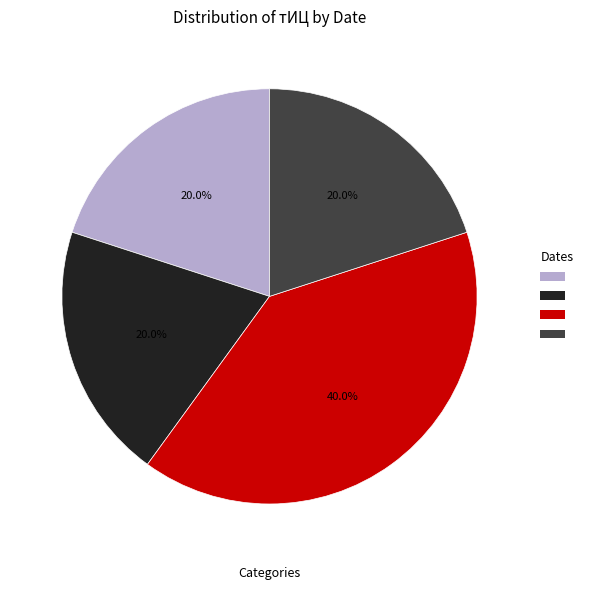

How many segments does this pie chart have?

4